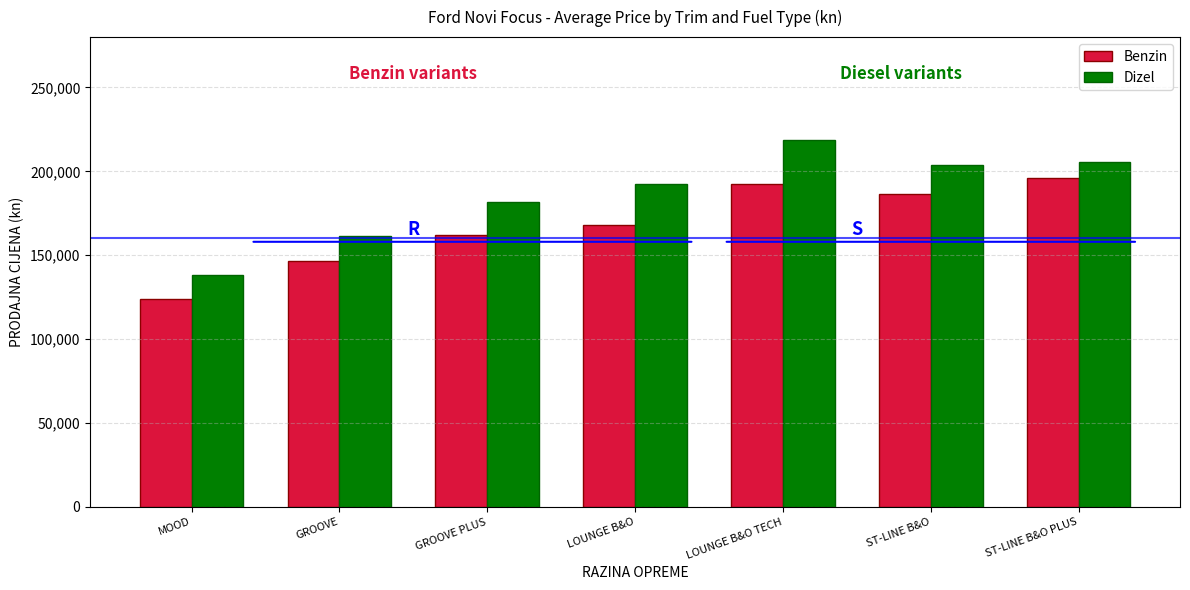

How many groups of bars are there?

7